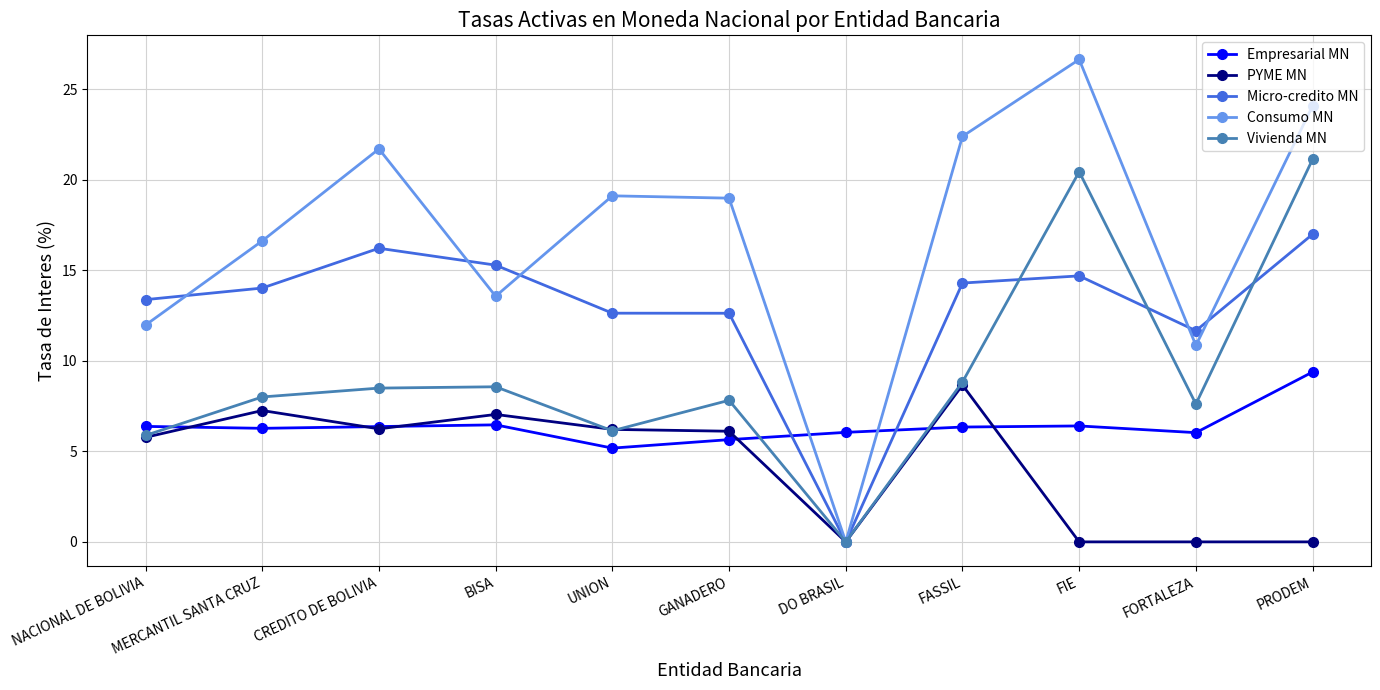

Is the value of PYME MN at GANADERO greater than the value of Empresarial MN at NACIONAL DE BOLIVIA?

No